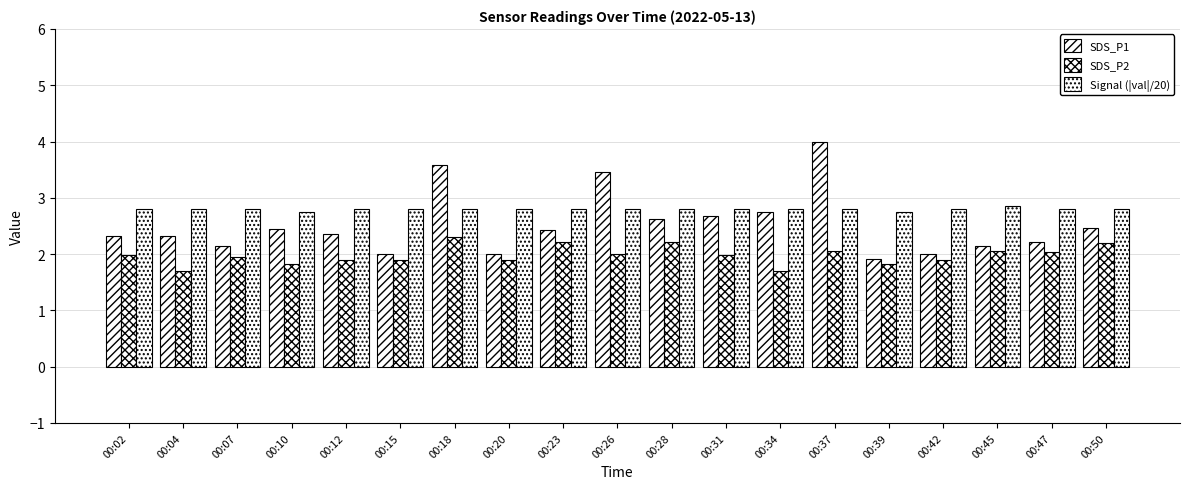

How many bars are there in total?

57